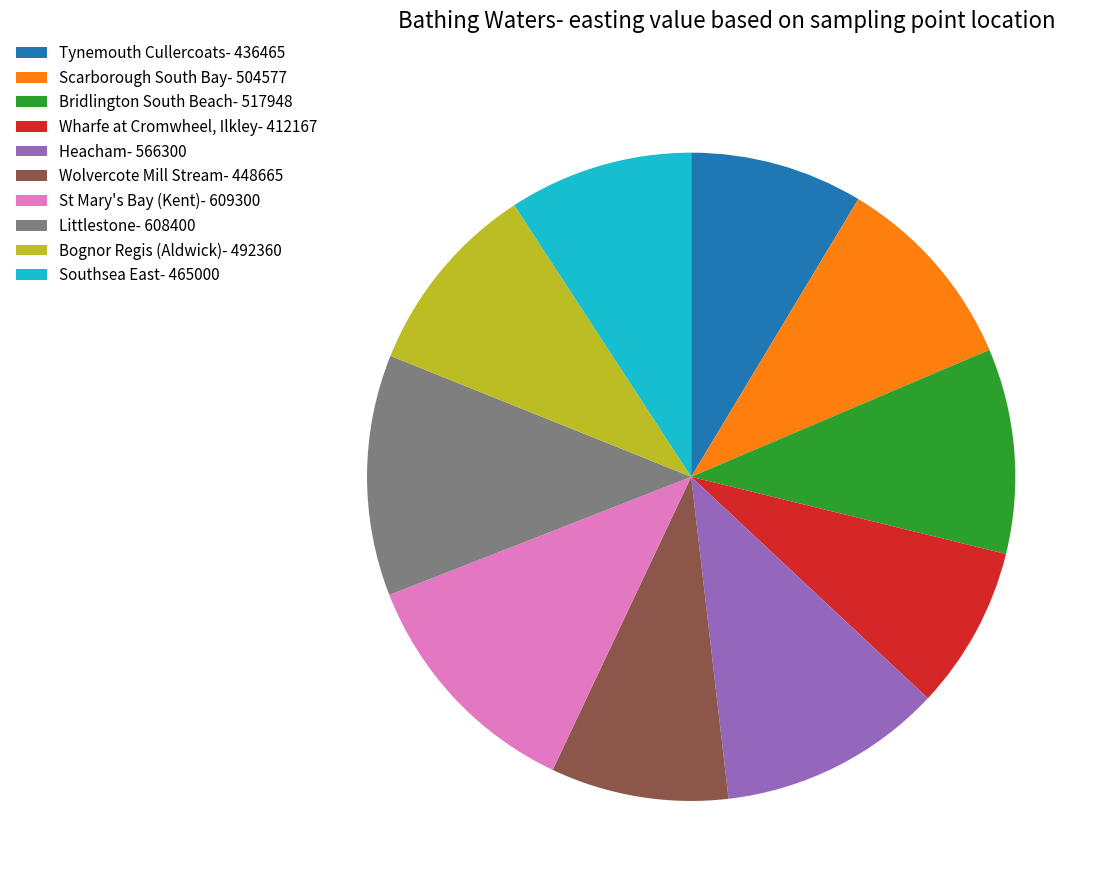

Is the sum of Littlestone- 608400 and Bognor Regis (Aldwick)- 492360 greater than half?

No